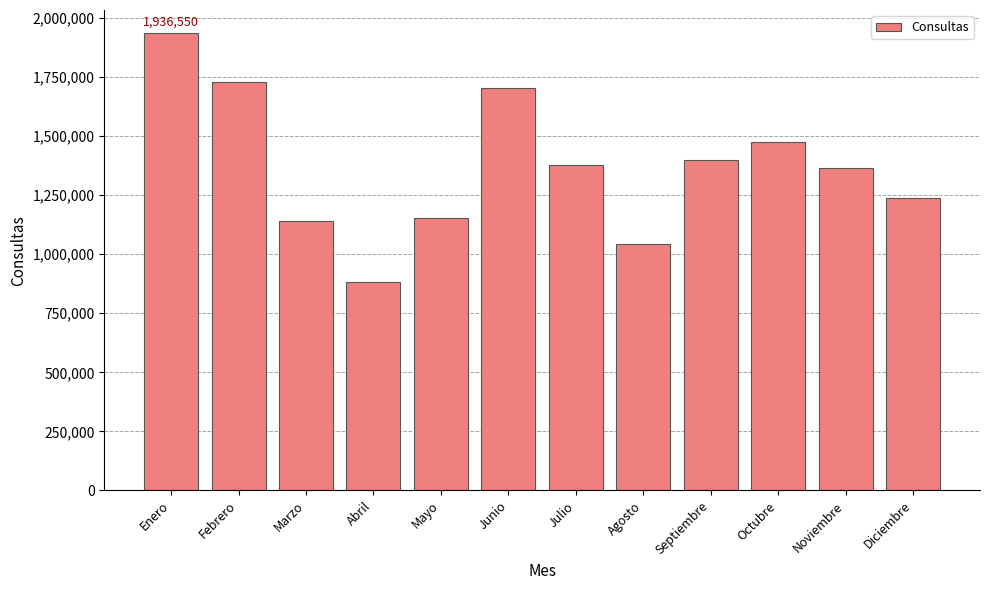

Approximately how many times larger is the value at Febrero compared to Junio?

1.0